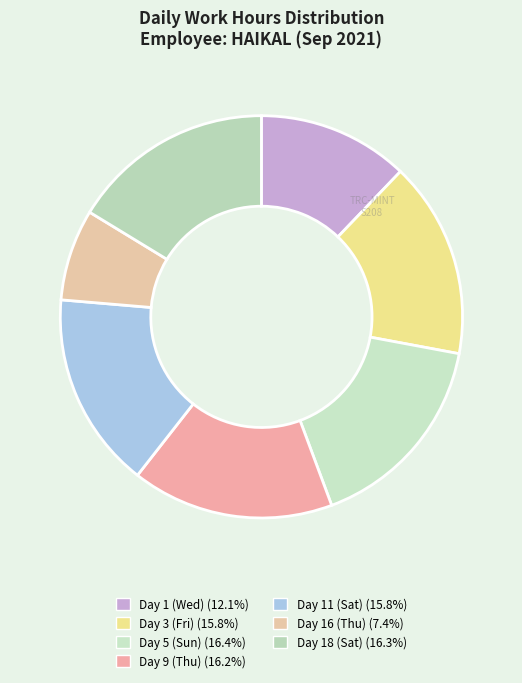

What is the ratio of the value at Day 3 (Fri) to the value at Day 1 (Wed)?

1.3